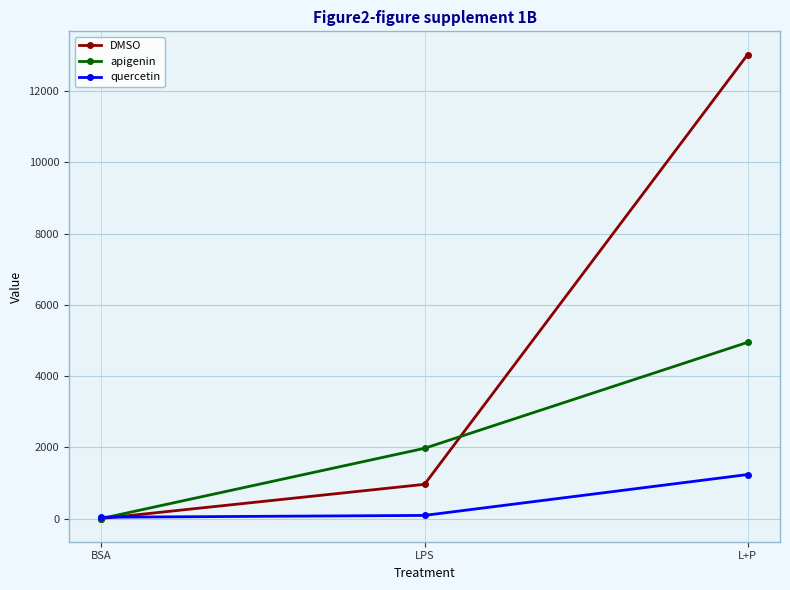

What is the difference between the highest and lowest values at BSA?

36.0